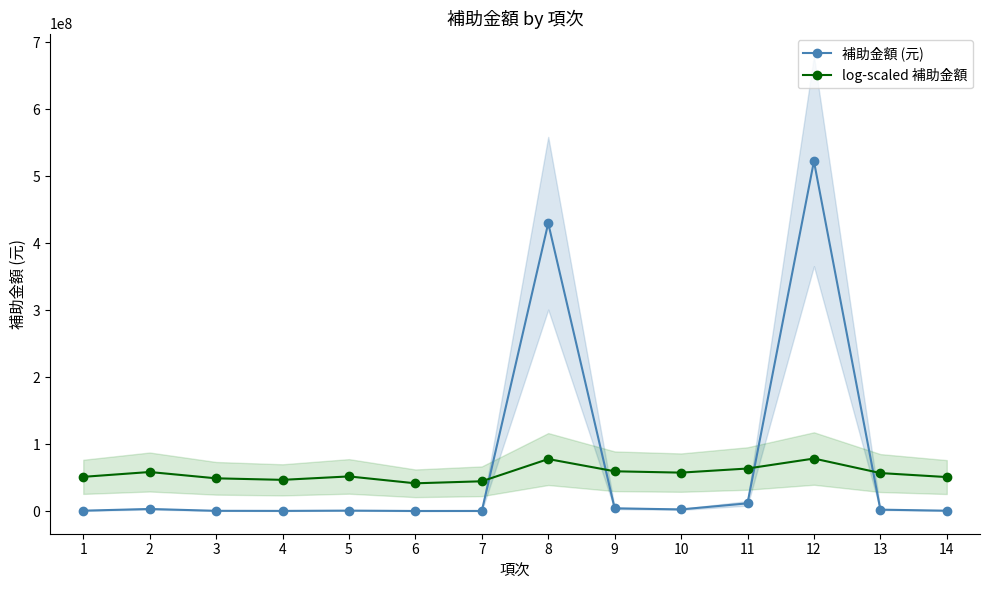

Is it true that log-scaled 補助金額 equals 22128574.3 at 4?

False